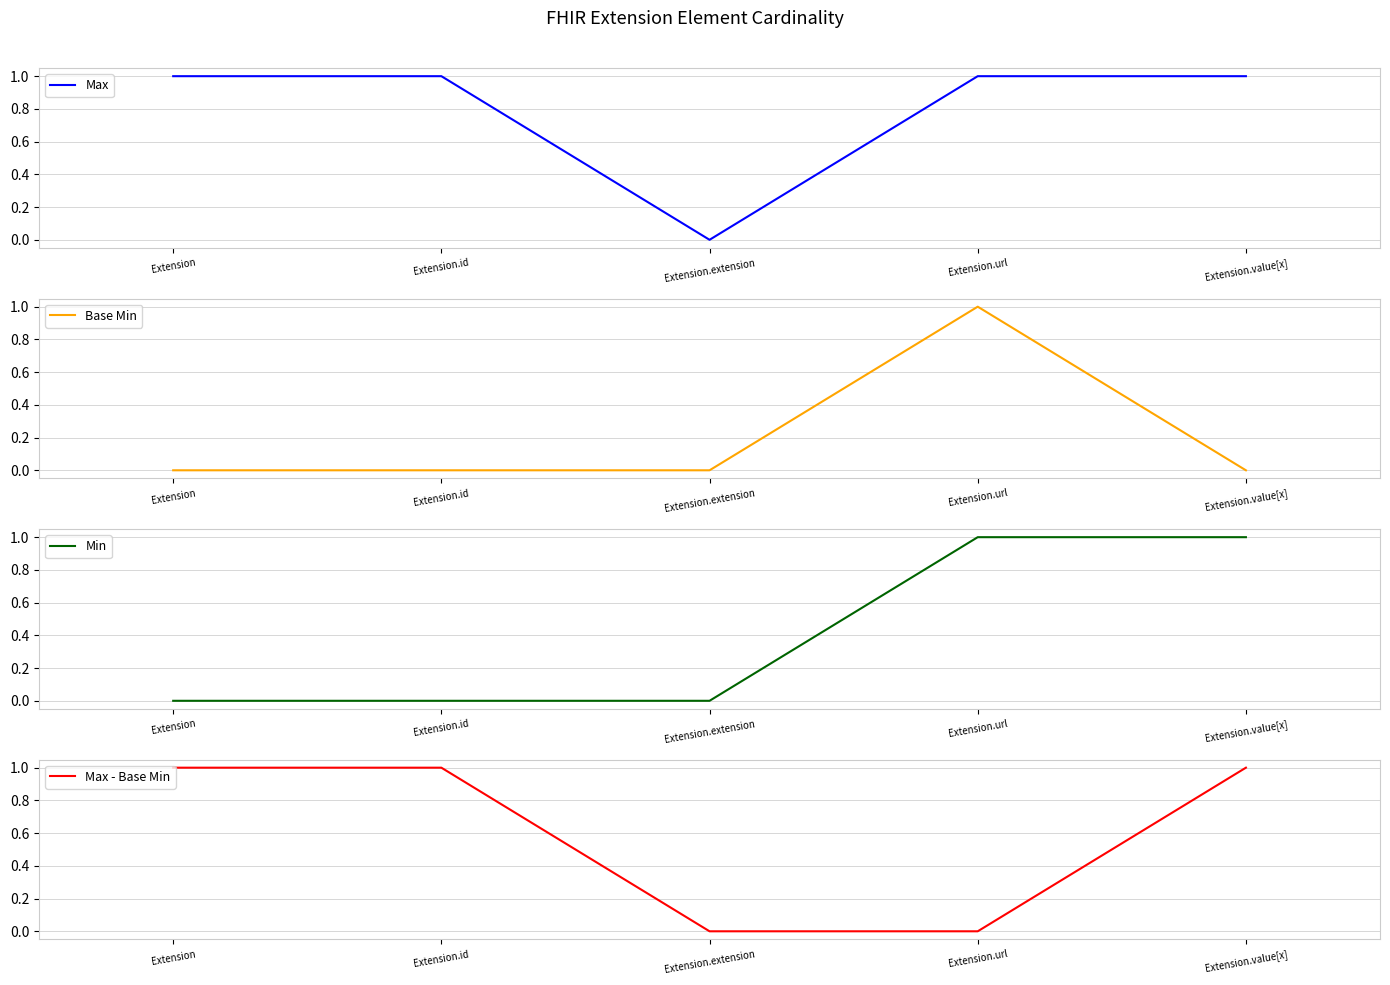

How many series are shown in this chart?

4